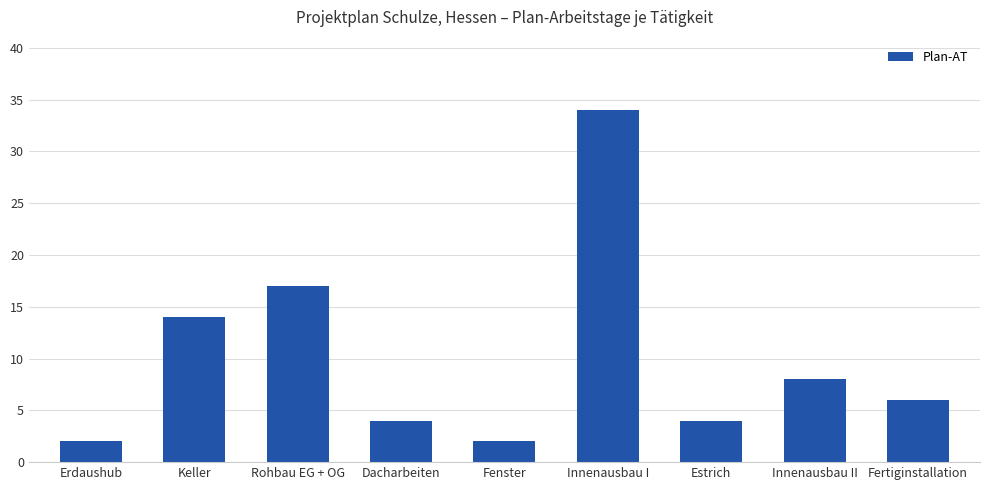

What is the average value?

10